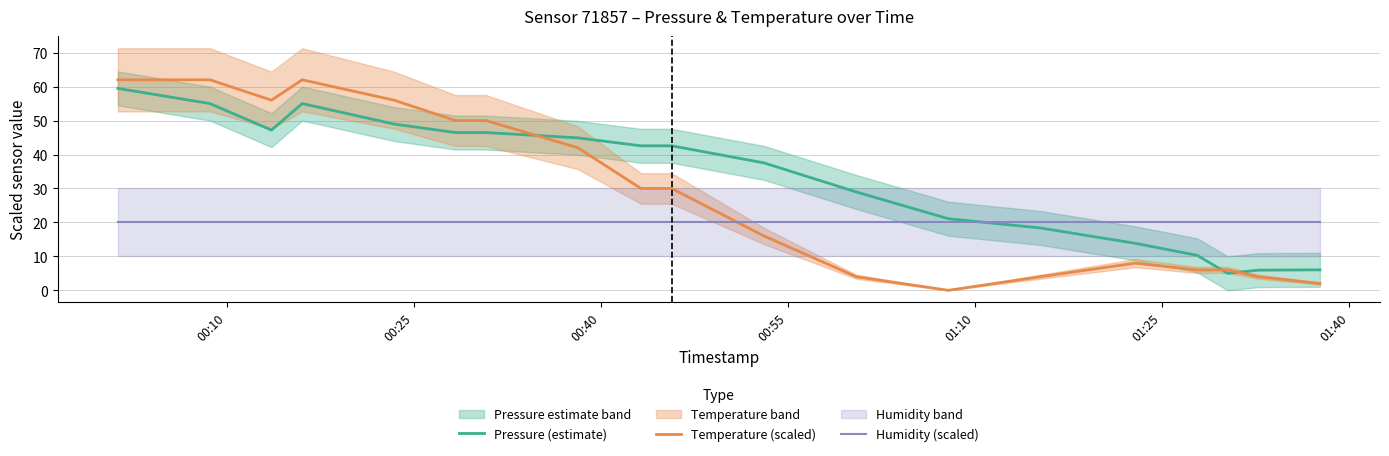

After their last crossing, which series has the higher values: Pressure (estimate) or Temperature (scaled)?

Pressure (estimate)